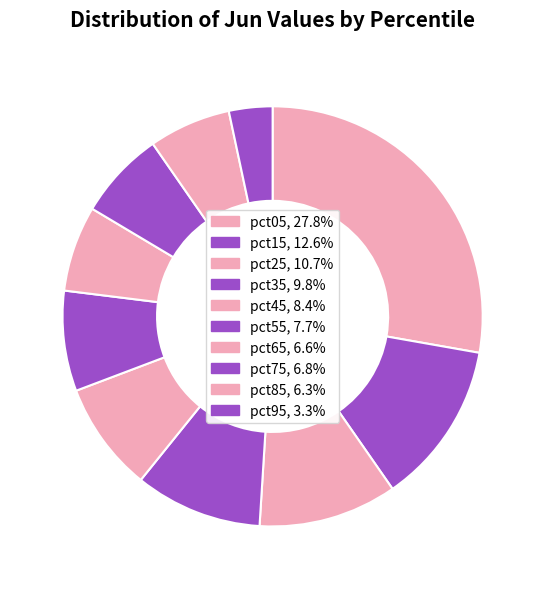

What is the largest slice in the pie chart?

pct05